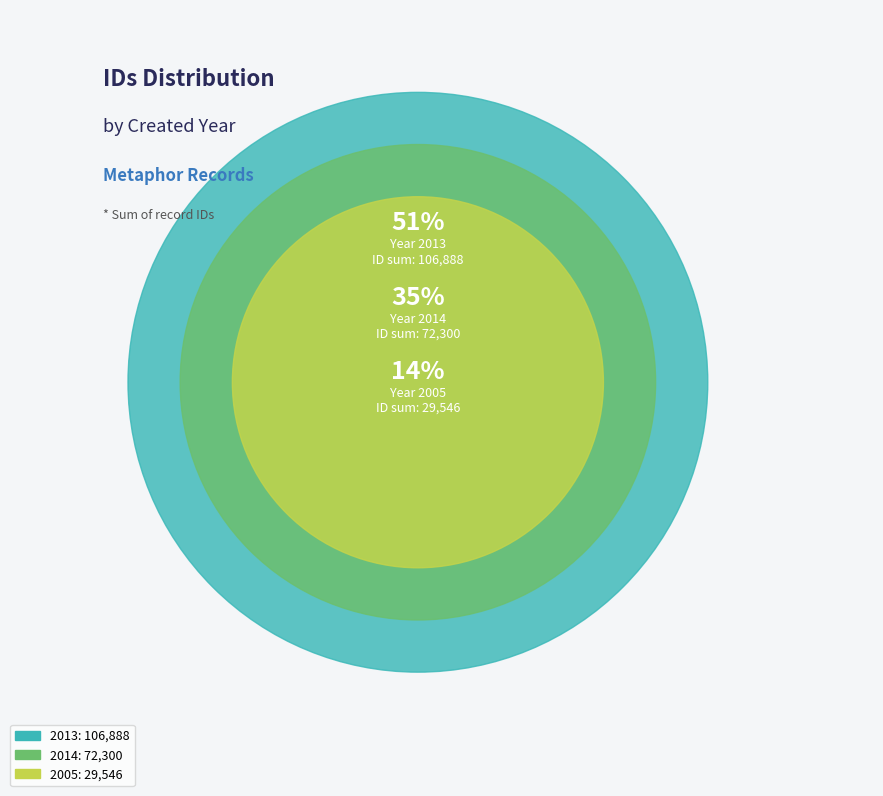

Which has a higher value, 2005-07-08 or 2013-07-02?

2013-07-02